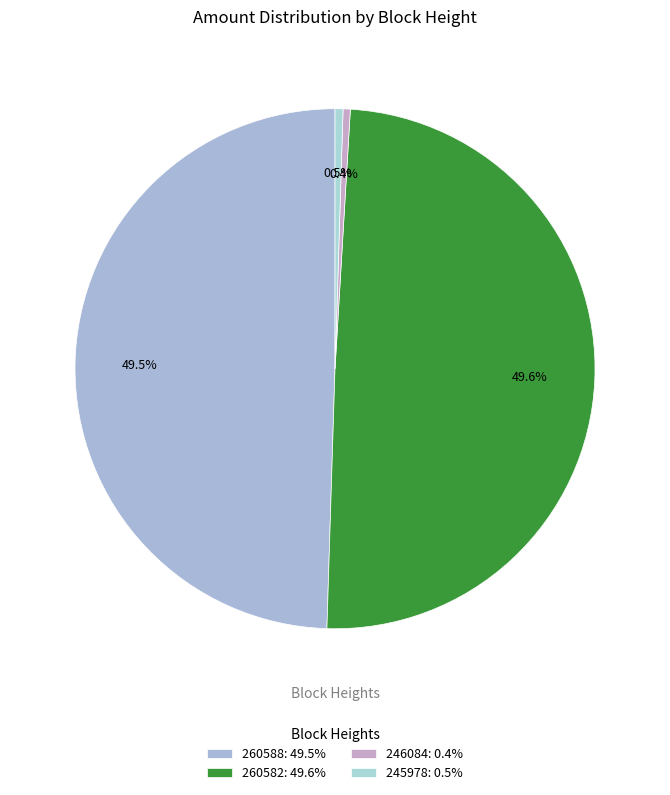

Between 260588 and 260582, which is larger?

260582